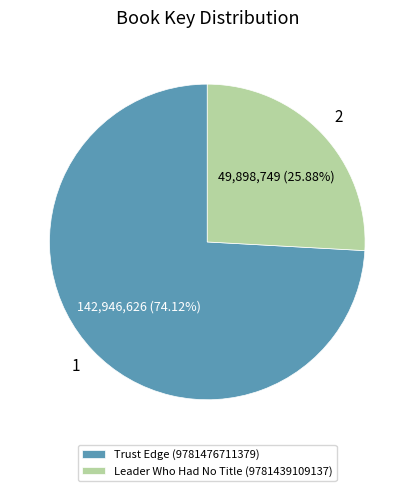

To the nearest percent, what portion does Trust Edge (9781476711379) represent?

74%